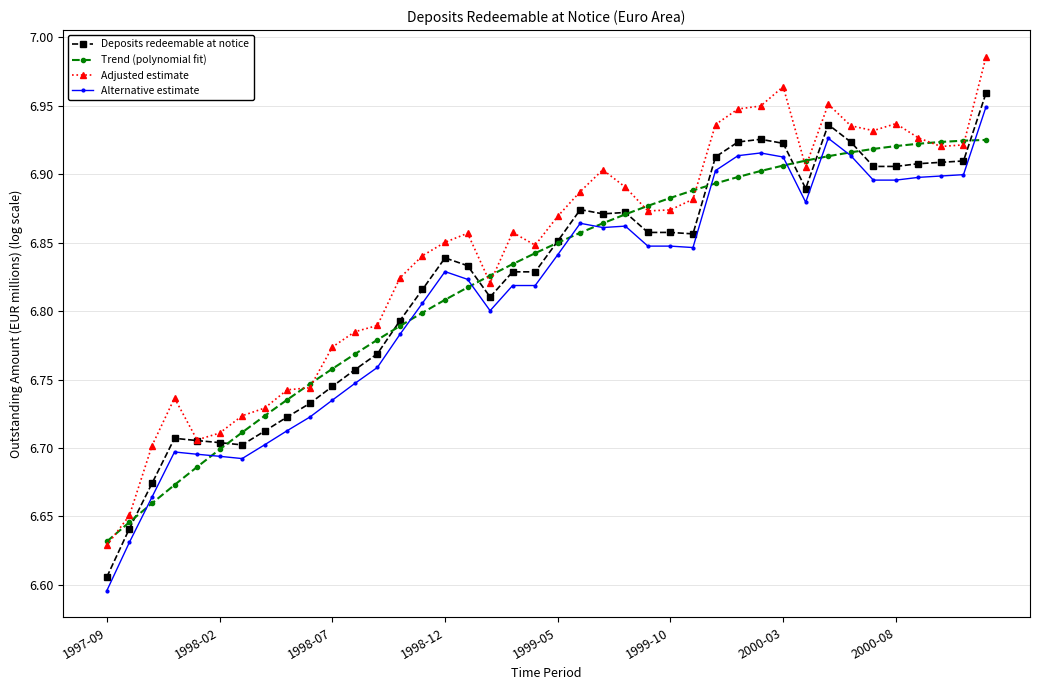

How many data points does each series have?

40